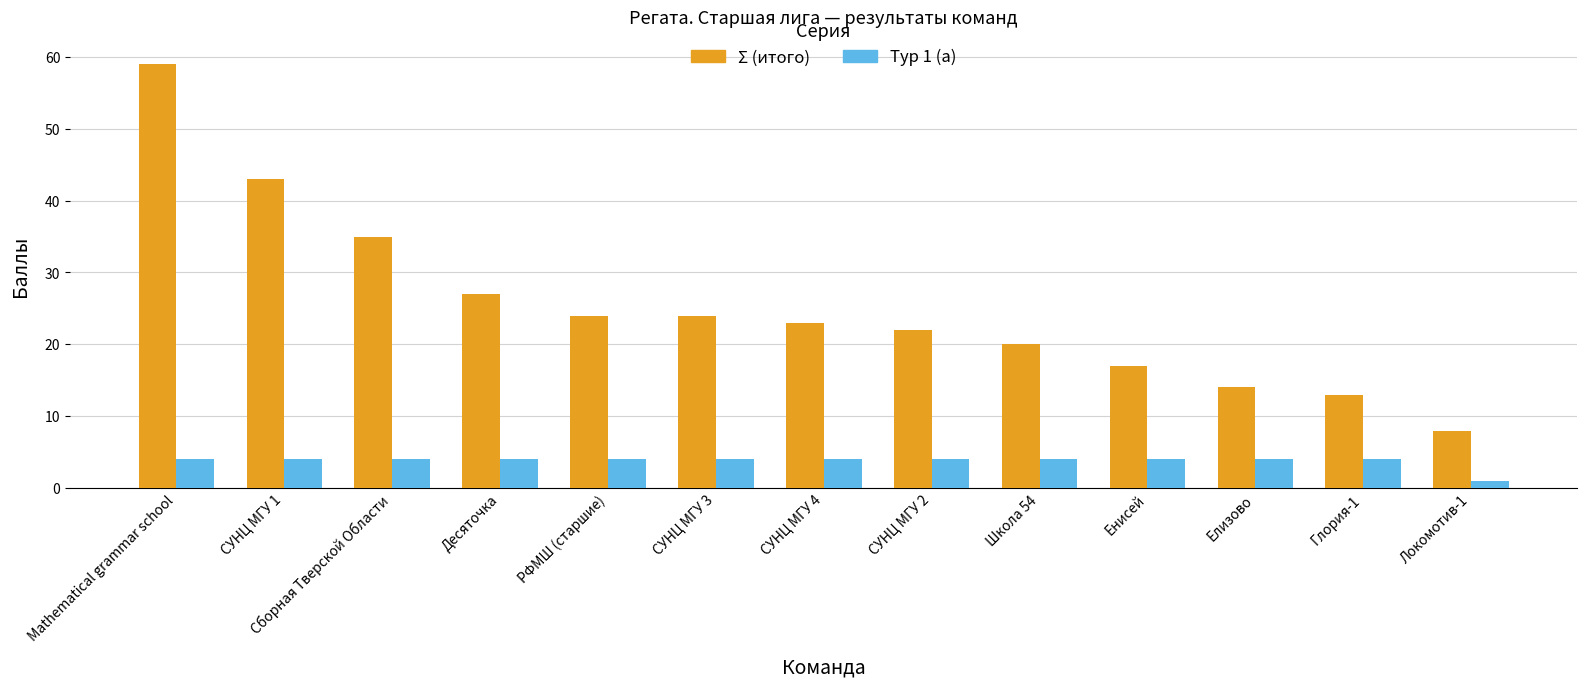

Which series has the largest total across all categories?

Σ (итого)